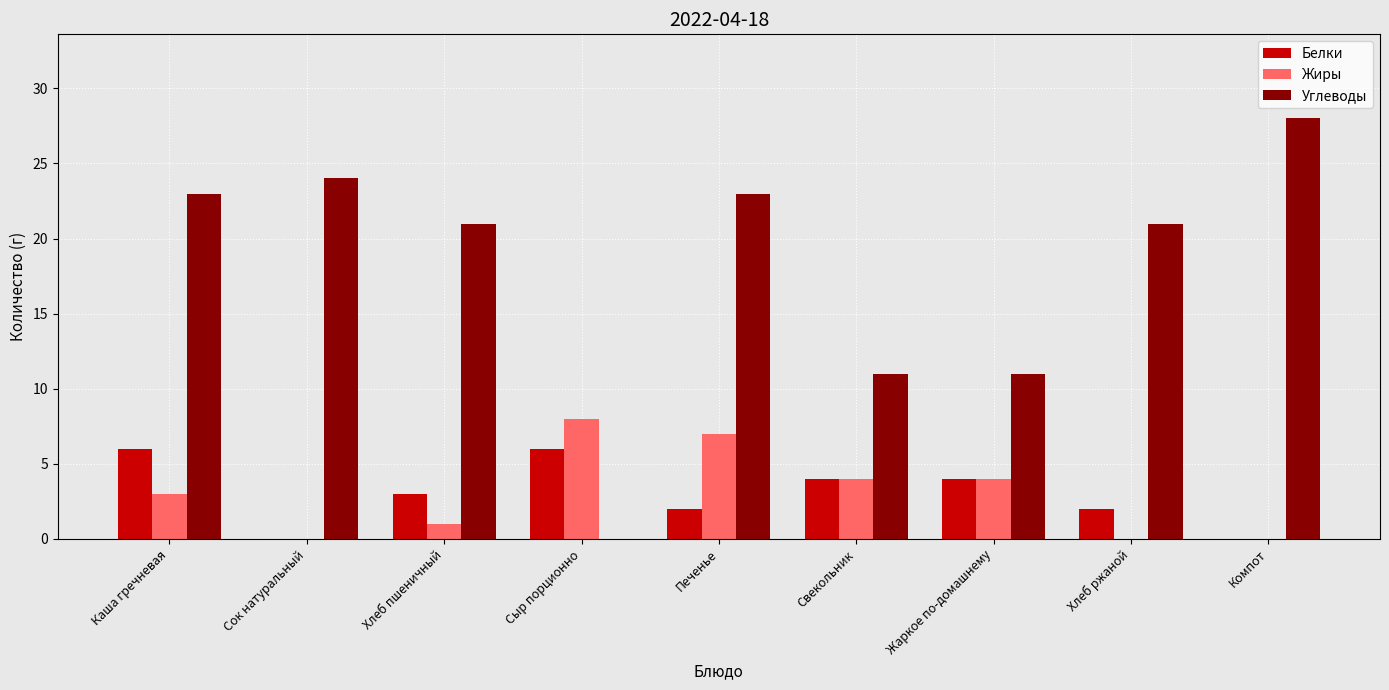

What value does the Жиры series have at Печенье?

7